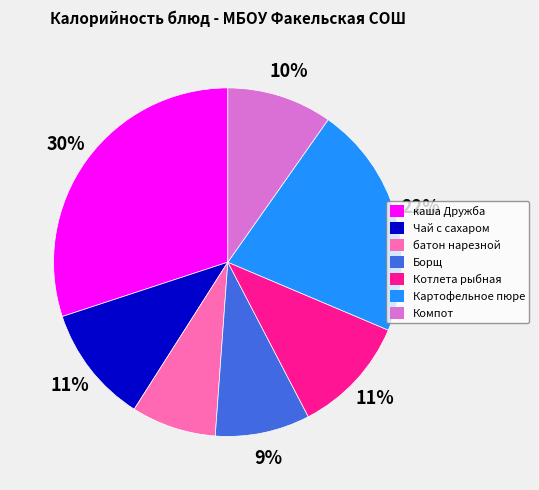

To the nearest percent, what is the average slice percentage?

14%